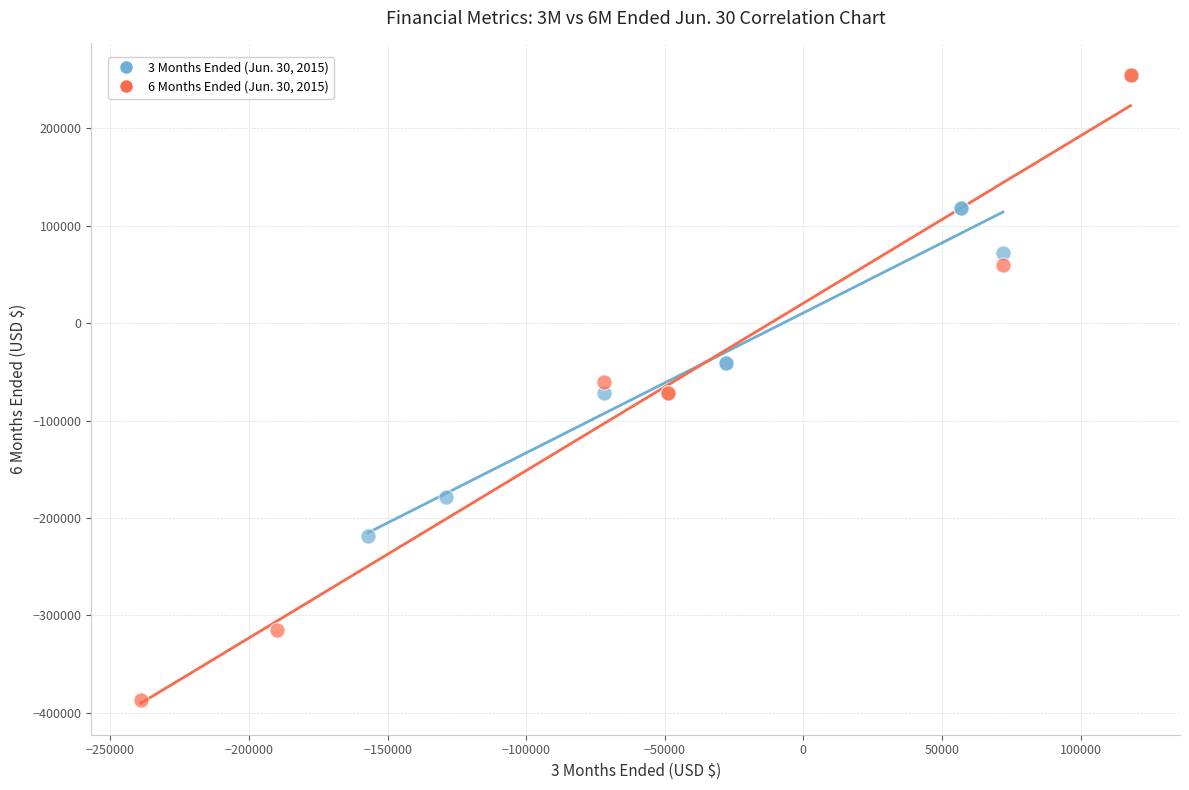

Which series contains the highest Y value?

6 Months Ended (Jun. 30, 2015)